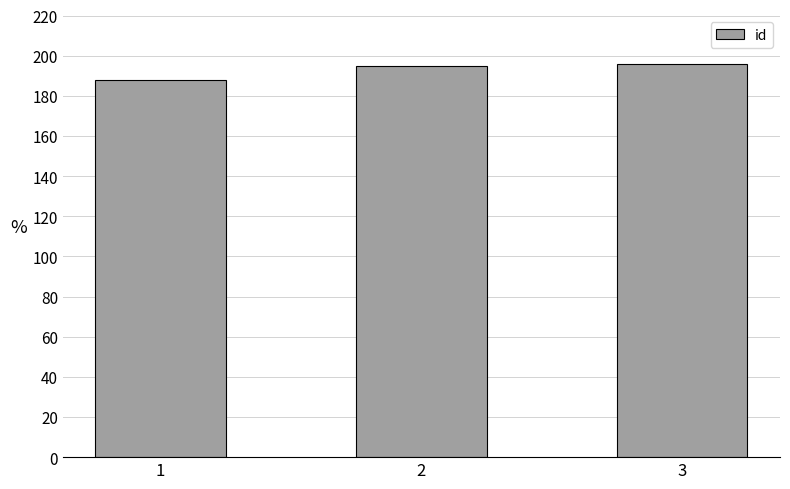

Reading left to right, transcribe all the data shown in this chart.

1=188	2=195	3=196